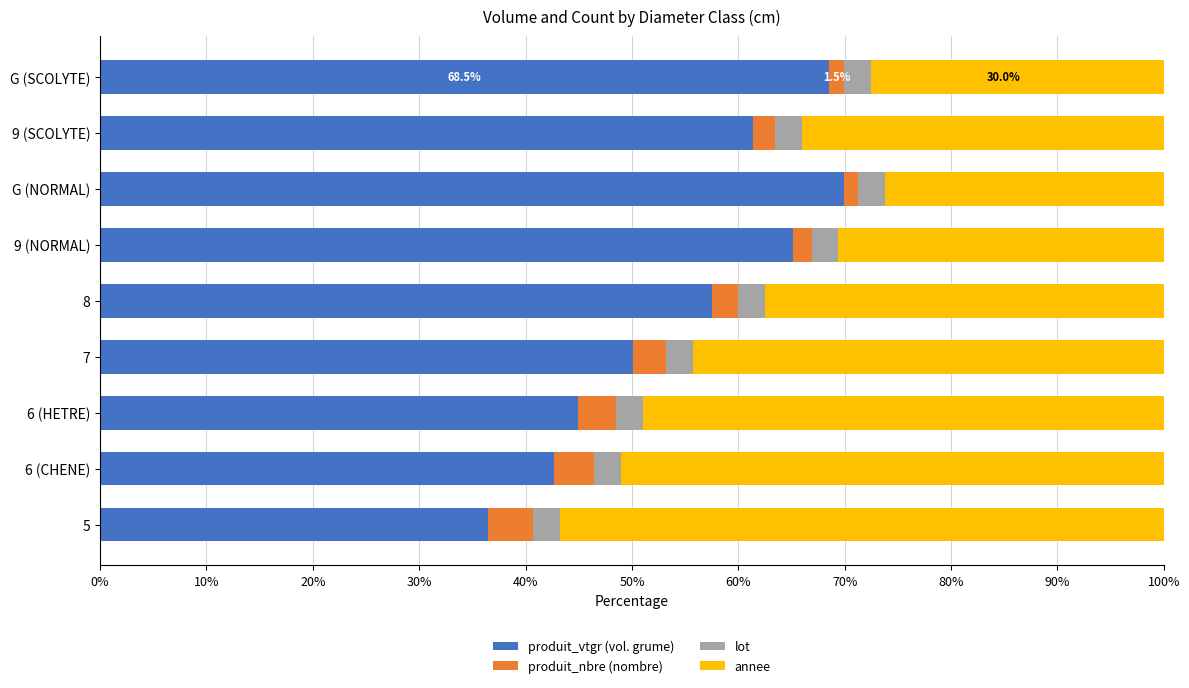

What is the lowest value of the produit_vtgr (vol. grume) series?

36.4